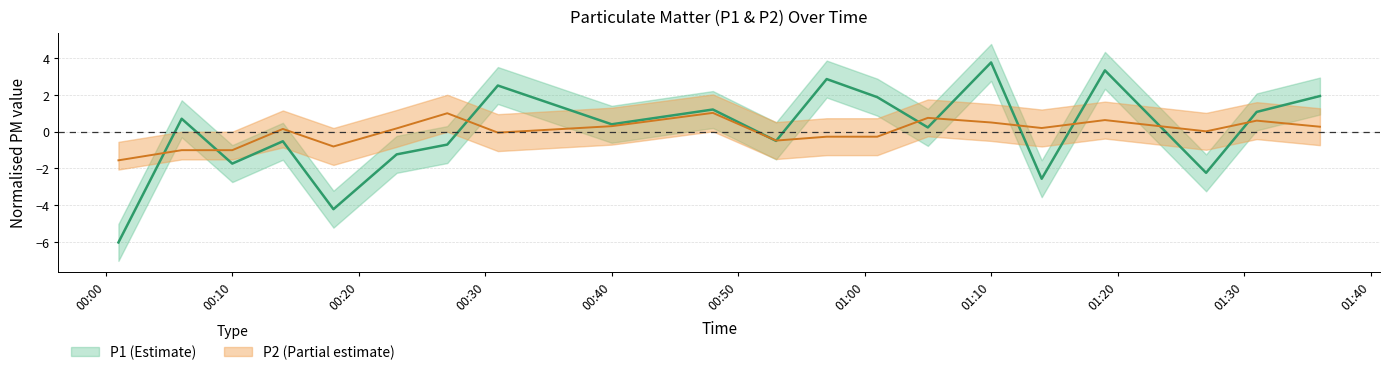

Does the chart have visible grid lines?

Yes